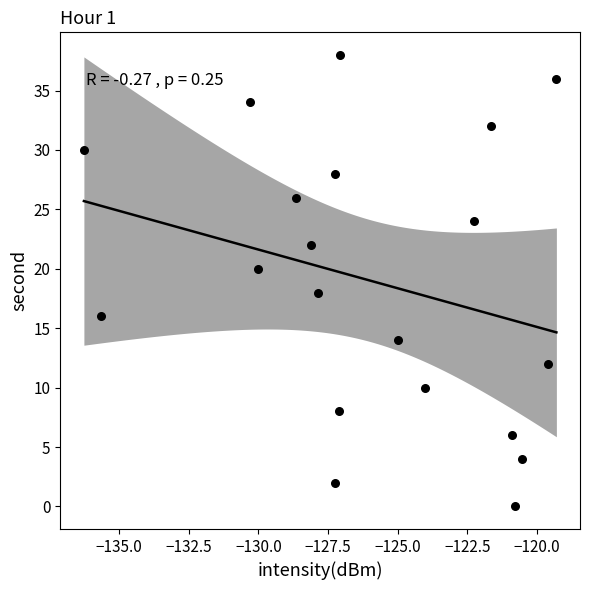

What is the range of Y values (max minus min)?

38